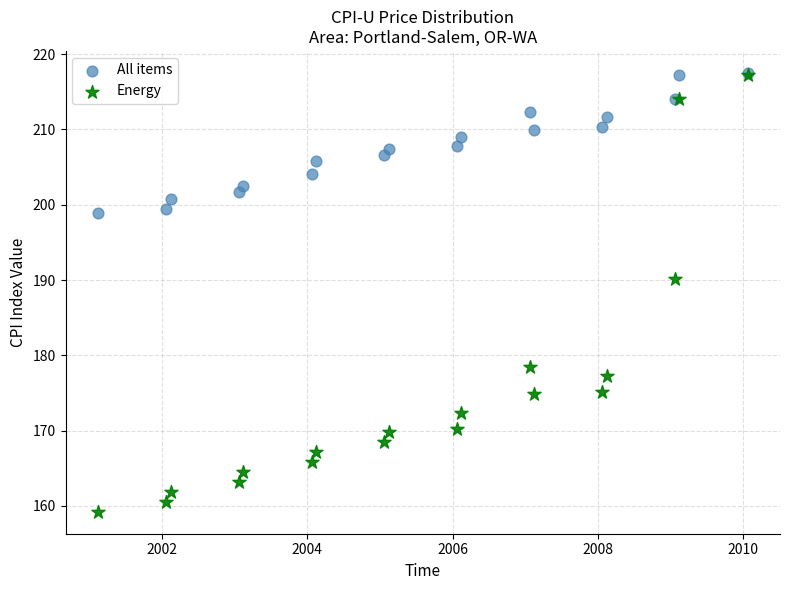

Which series has the largest Y range (max minus min)?

Energy